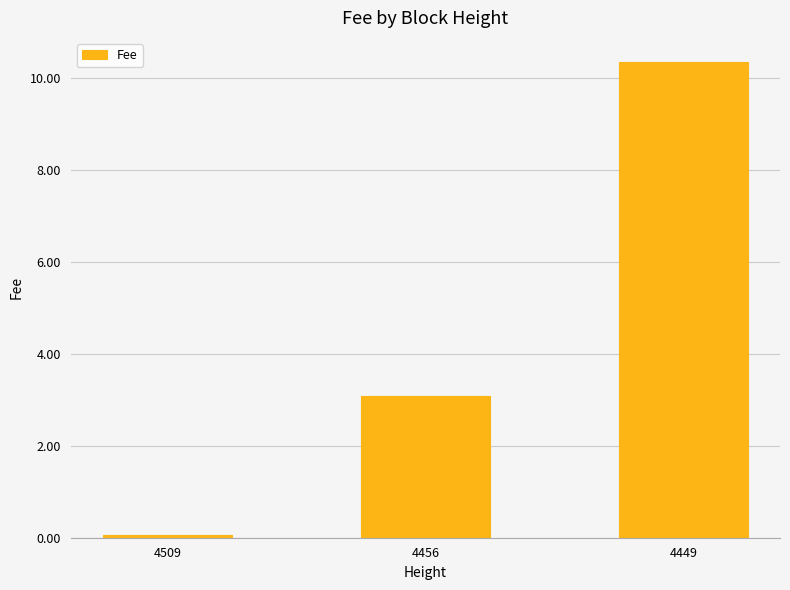

At which category does the chart reach its minimum across all series?

4509